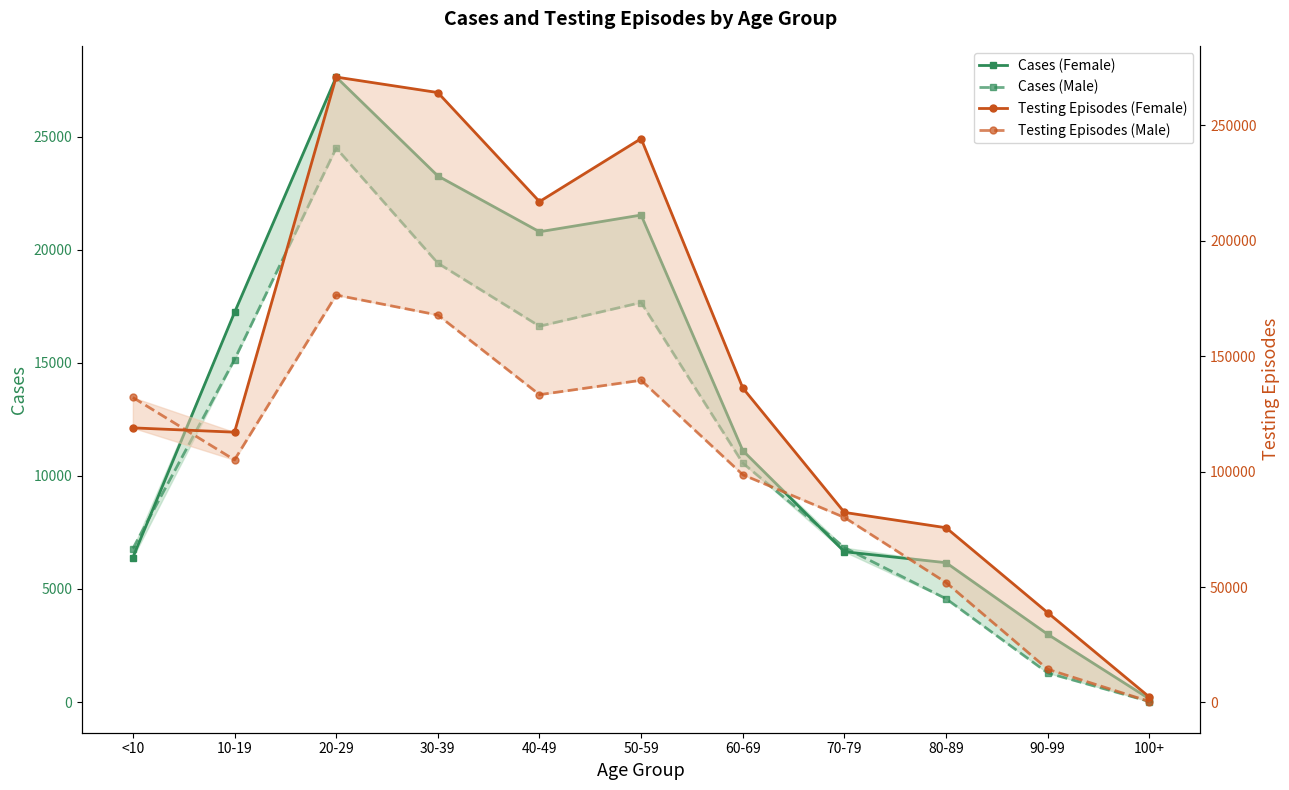

Reading right to left, transcribe all the data shown in this chart.

Cases (Female): 137	2995	6163	6648	11123	21542	20802	23272	27646	17232	6392
Cases (Male): 23	1285	4569	6830	10569	17673	16624	19413	24503	15148	6787
Testing Episodes (Female): 2347	38898	75712	82357	136269	244320	217020	264273	270989	117121	118992
Testing Episodes (Male): 430	14395	51961	80170	98695	139610	133375	167885	176541	105118	132167